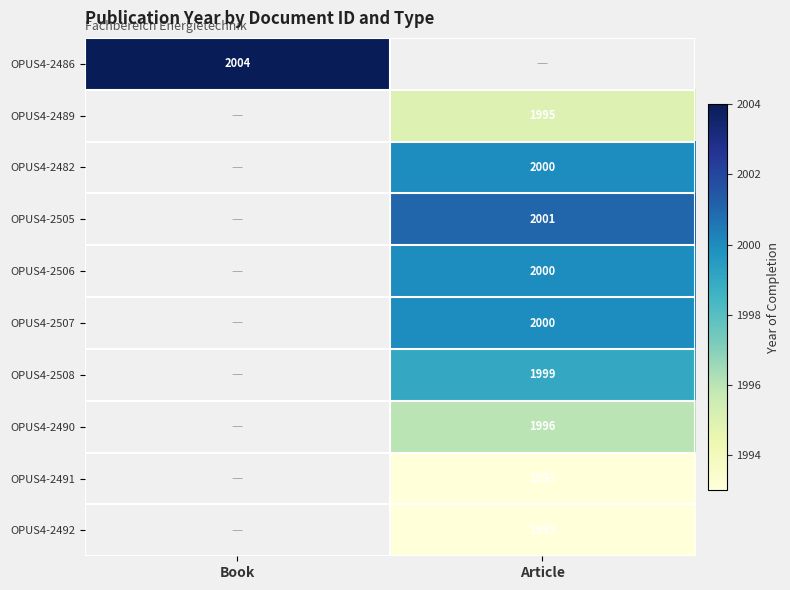

Between Book and Article, which is larger?

Article